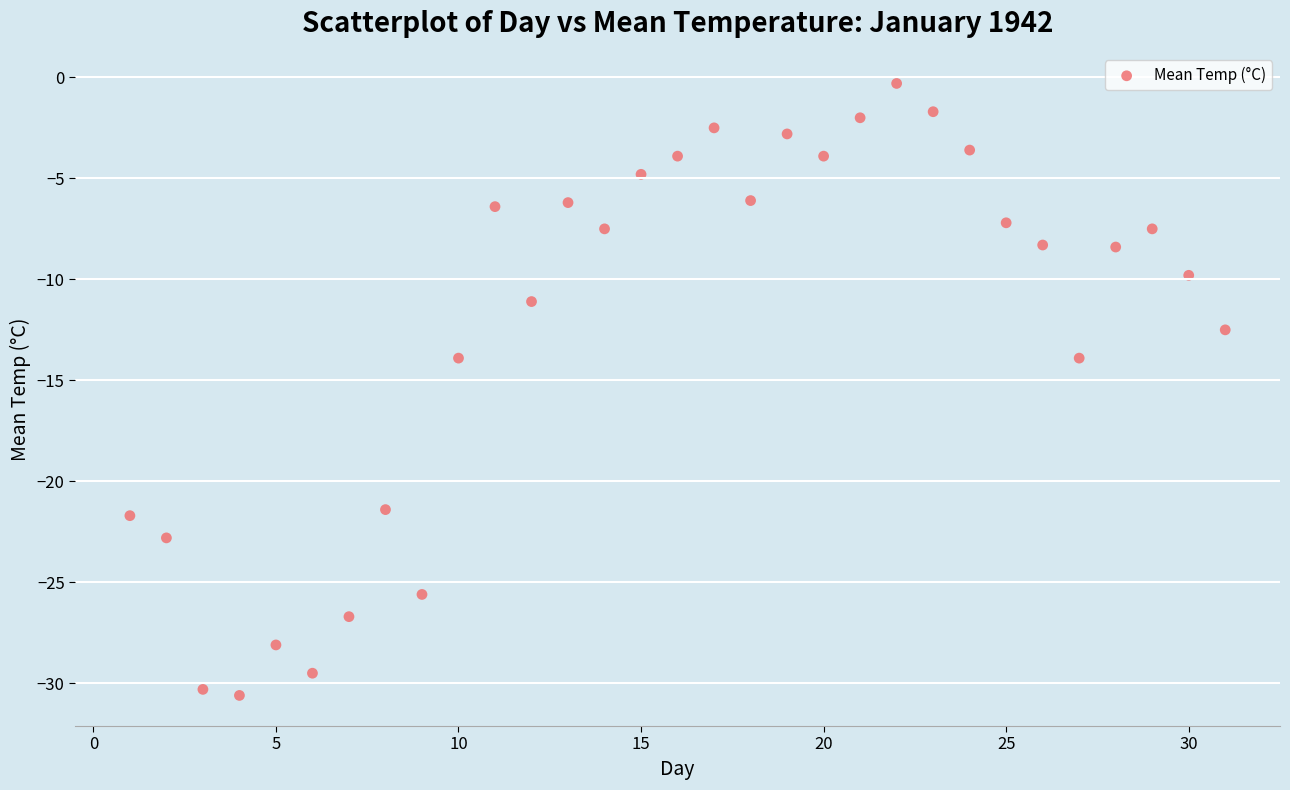

What is the range of Y values (max minus min)?

30.3